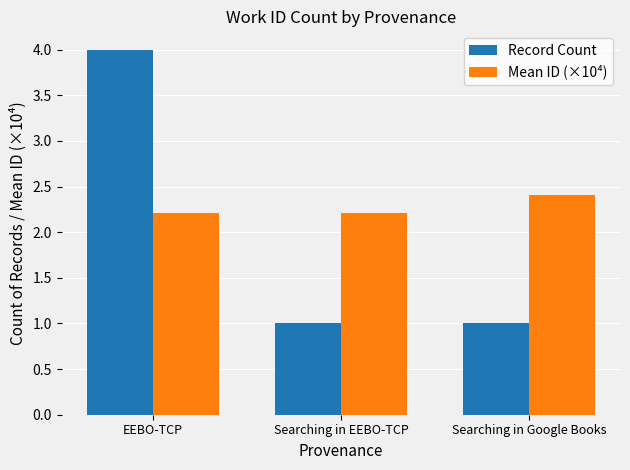

What is the maximum value for Record Count?

4.0